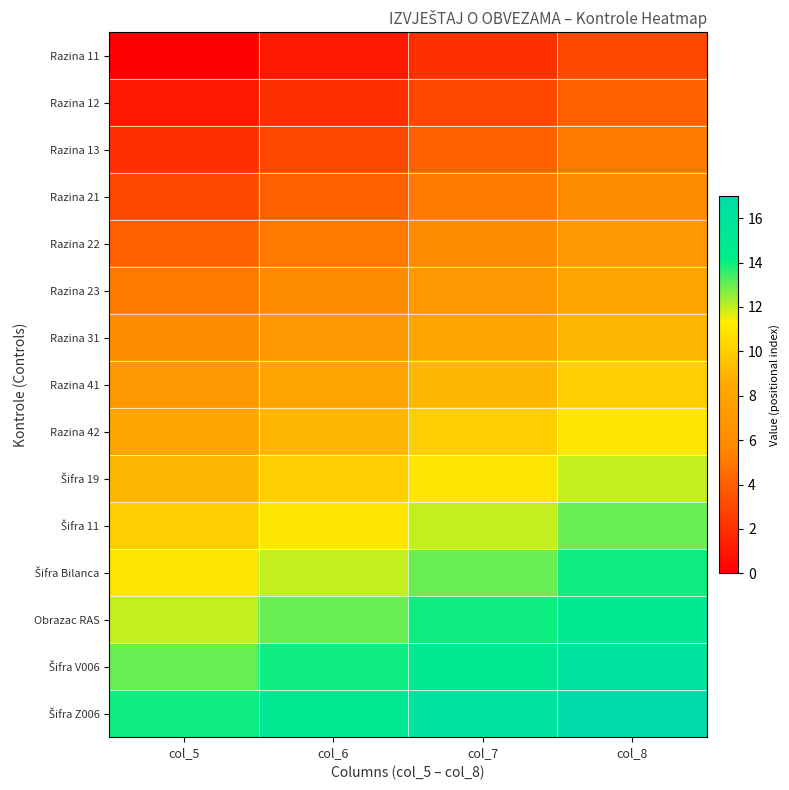

Which label corresponds to the smallest value in the chart?

col_5